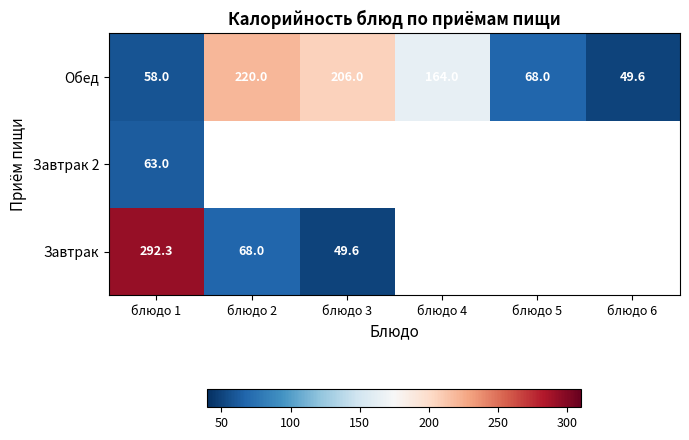

What is the spread (max minus min) of values at блюдо 1?

234.3